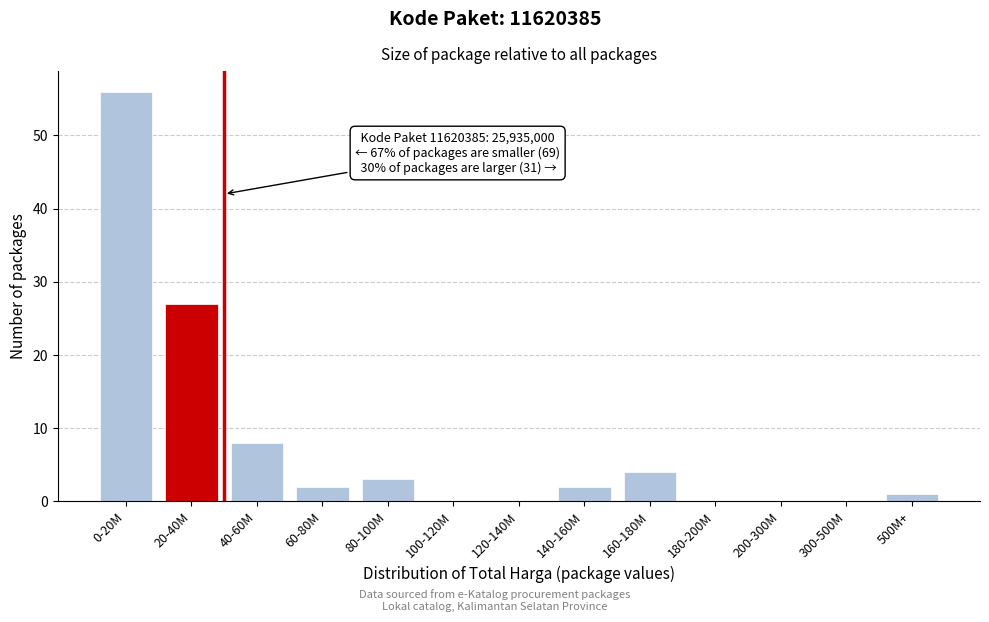

Reading left to right, transcribe all the data shown in this chart.

0-20M=56	20-40M=27	40-60M=8	60-80M=2	80-100M=3	100-120M=0	120-140M=0	140-160M=2	160-180M=4	180-200M=0	200-300M=0	300-500M=0	500M+=1